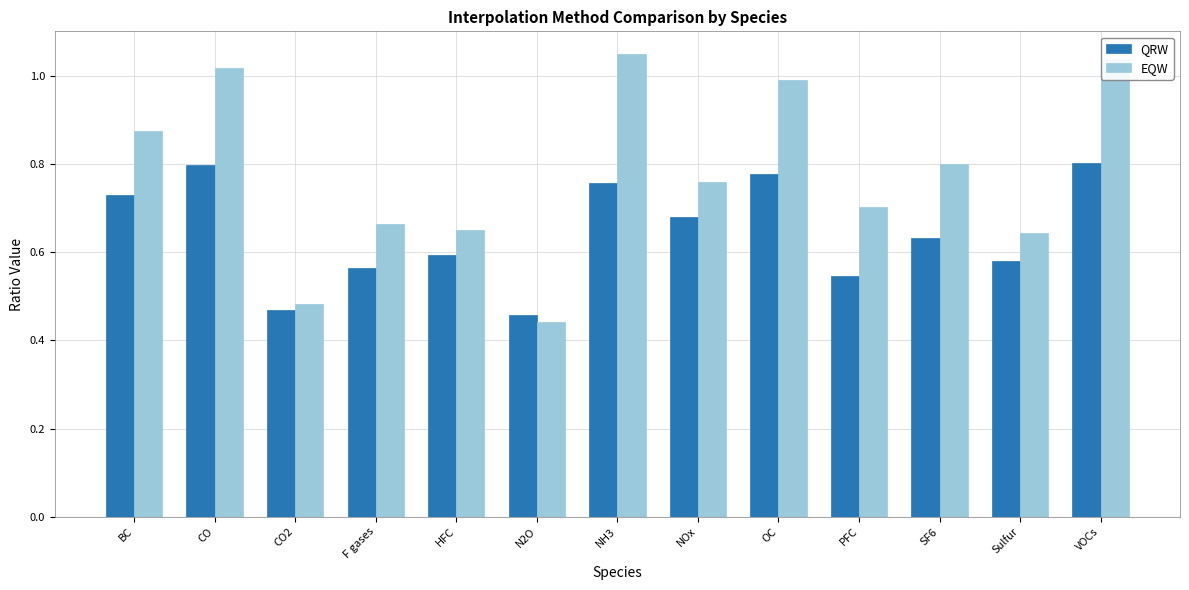

Is it true that QRW equals 0.8 at CO?

True